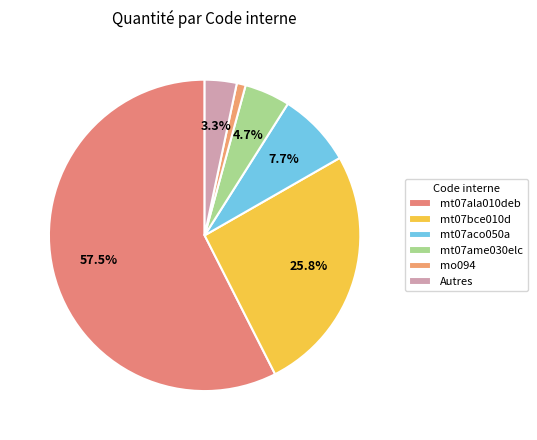

Count the number of slices in the pie.

6